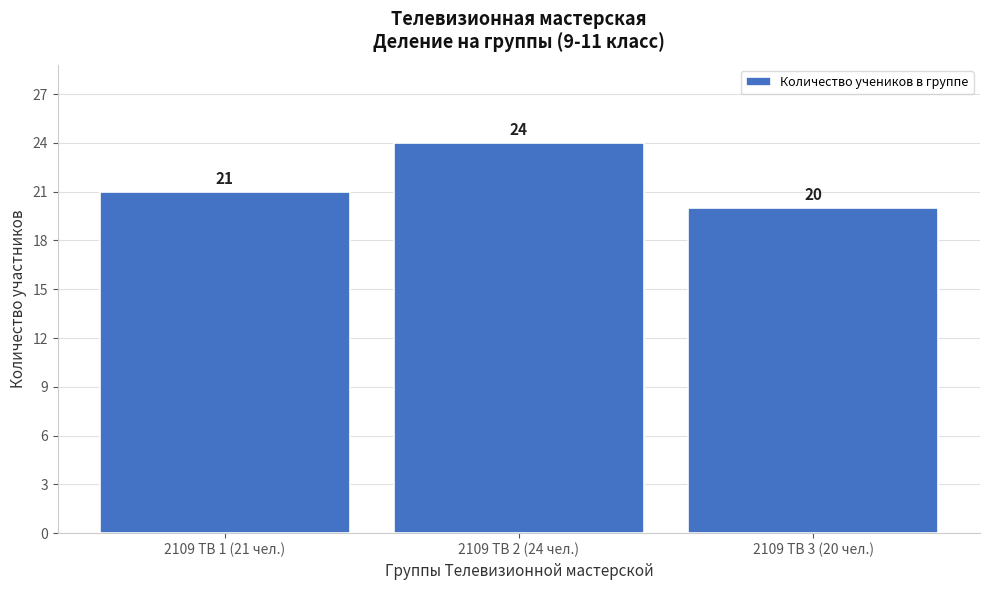

Reading left to right, list all the values displayed in this chart.

2109 ТВ 1 (21 чел.)=21	2109 ТВ 2 (24 чел.)=24	2109 ТВ 3 (20 чел.)=20